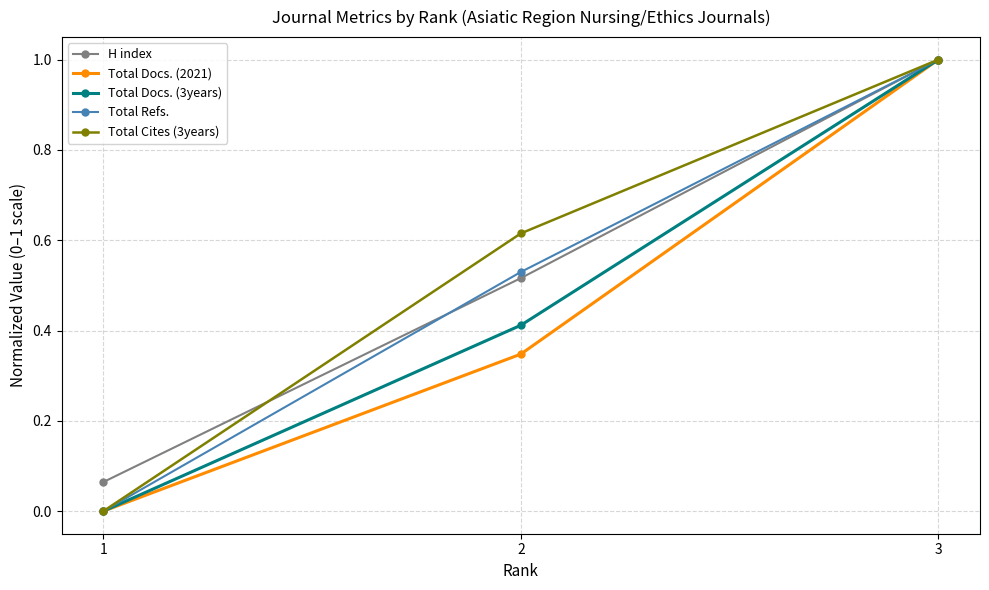

Is the value of Total Cites (3years) at 3 greater than the value of Total Docs. (2021) at 3?

No